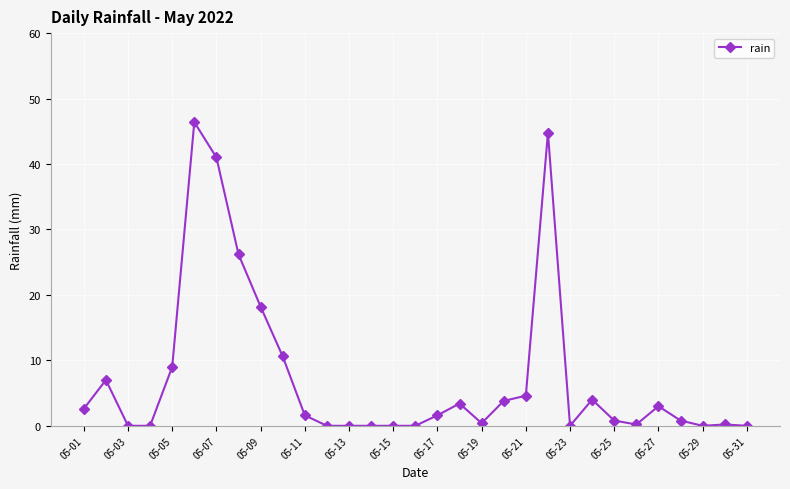

What is the greatest value displayed?

46.4